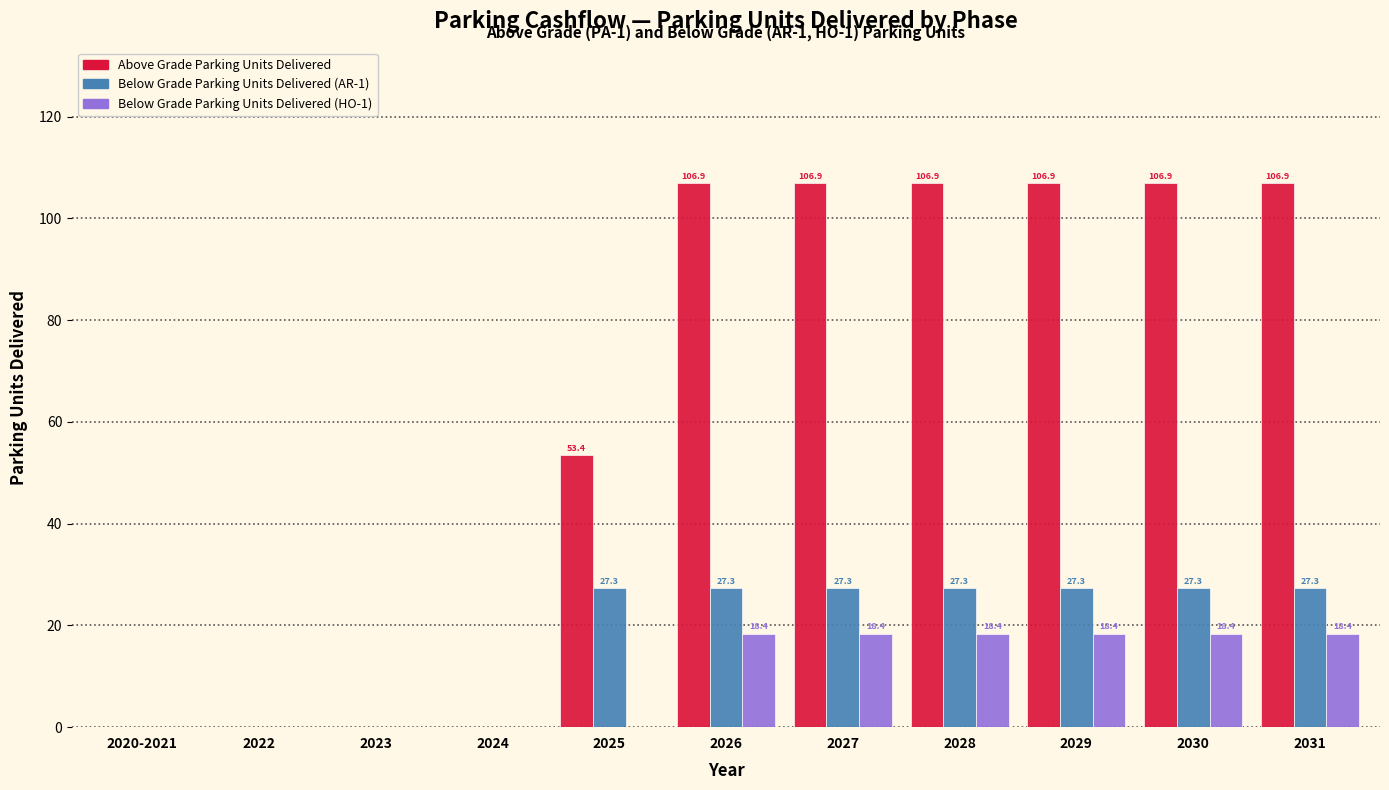

Reading right to left, transcribe all the data shown in this chart.

Above Grade Parking Units Delivered: 2031=106.9	2030=106.9	2029=106.9	2028=106.9	2027=106.9	2026=106.9	2025=53.4	2024=0.0	2023=0.0	2022=0.0	2020-2021=0.0
Below Grade Parking Units Delivered (AR-1): 2031=27.3	2030=27.3	2029=27.3	2028=27.3	2027=27.3	2026=27.3	2025=27.3	2024=0.0	2023=0.0	2022=0.0	2020-2021=0.0
Below Grade Parking Units Delivered (HO-1): 2031=18.4	2030=18.4	2029=18.4	2028=18.4	2027=18.4	2026=18.4	2025=0.0	2024=0.0	2023=0.0	2022=0.0	2020-2021=0.0